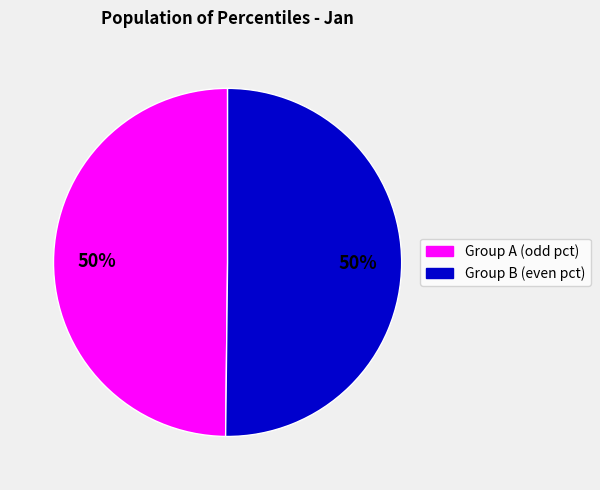

To the nearest percent, what is the average slice percentage?

50%